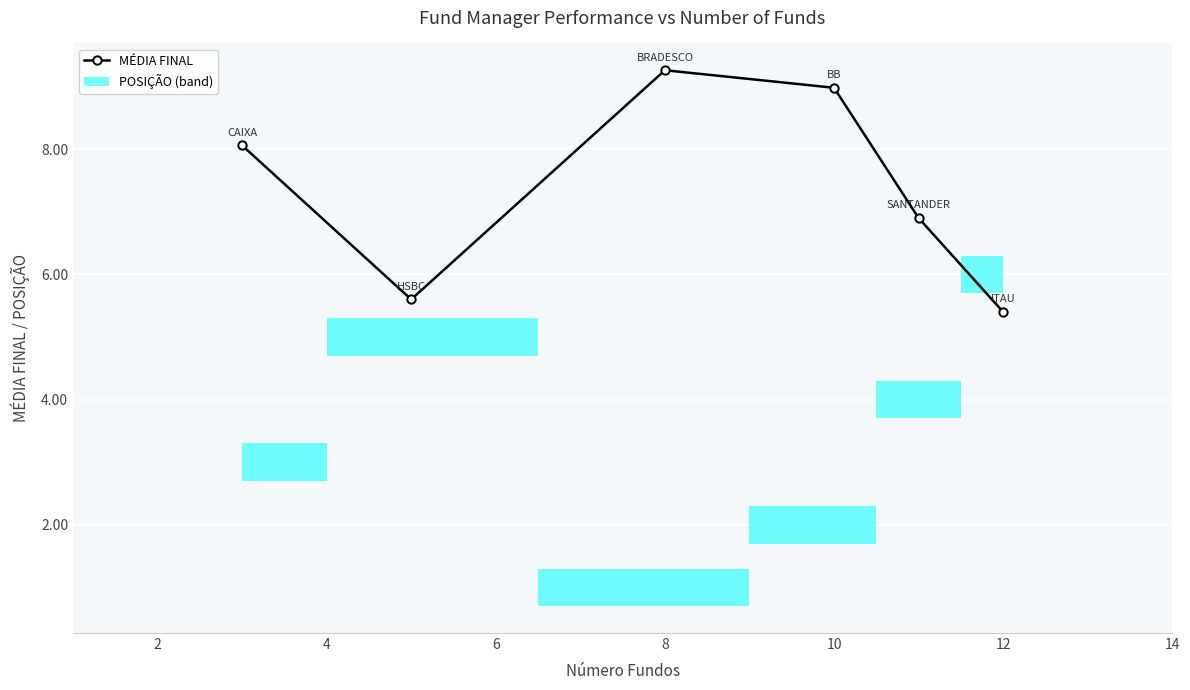

The MÉDIA FINAL series shows 2.5 at 10. True or false?

False